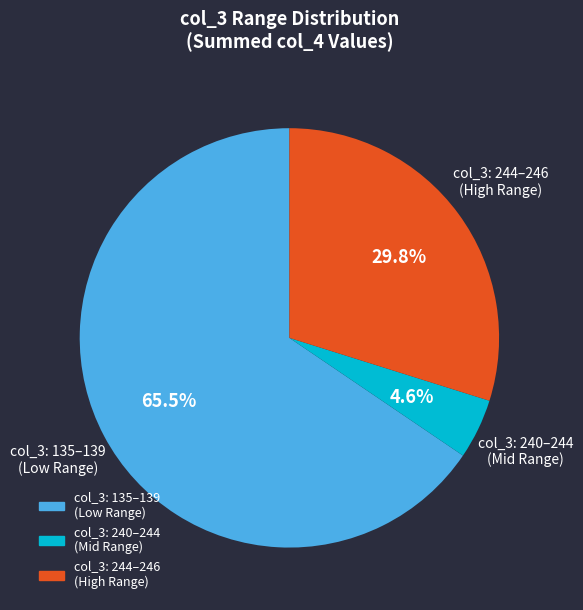

Is col_3: 244–246 (High Range) the majority of the pie?

No